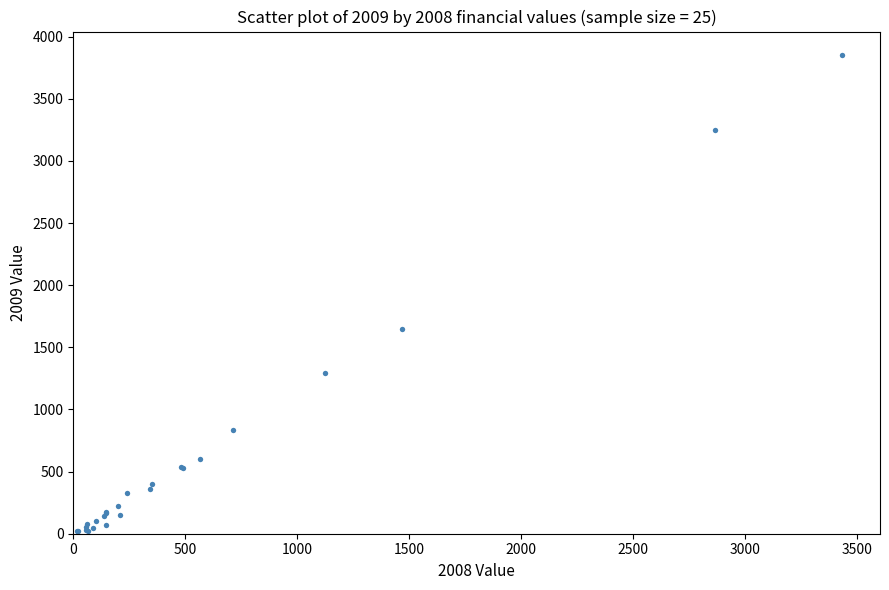

What Y value in the scatter plot is closest to 1935?

1650.8